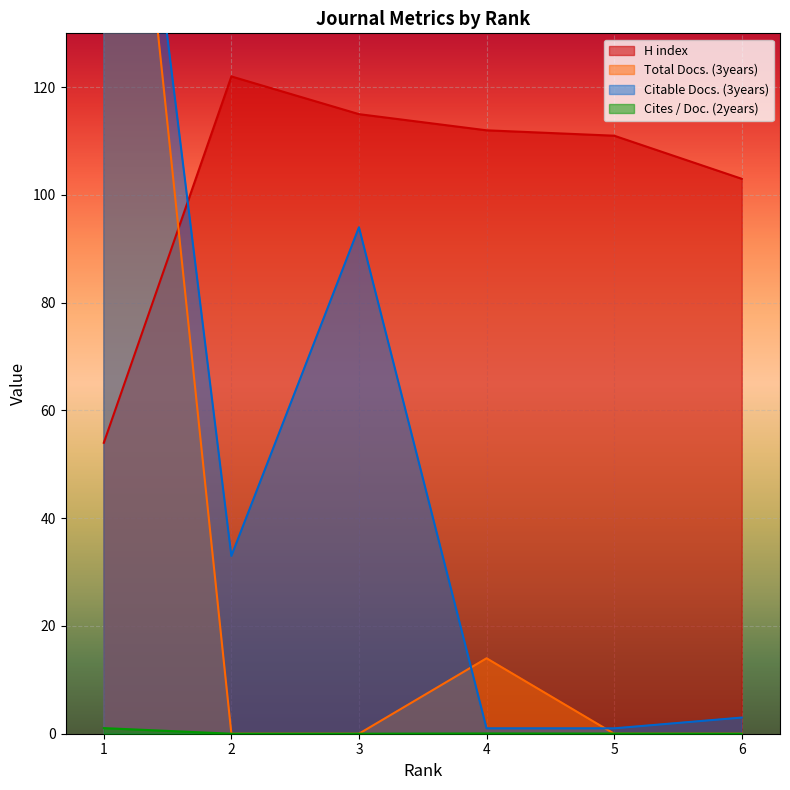

What is the minimum value for Citable Docs. (3years)?

1.0